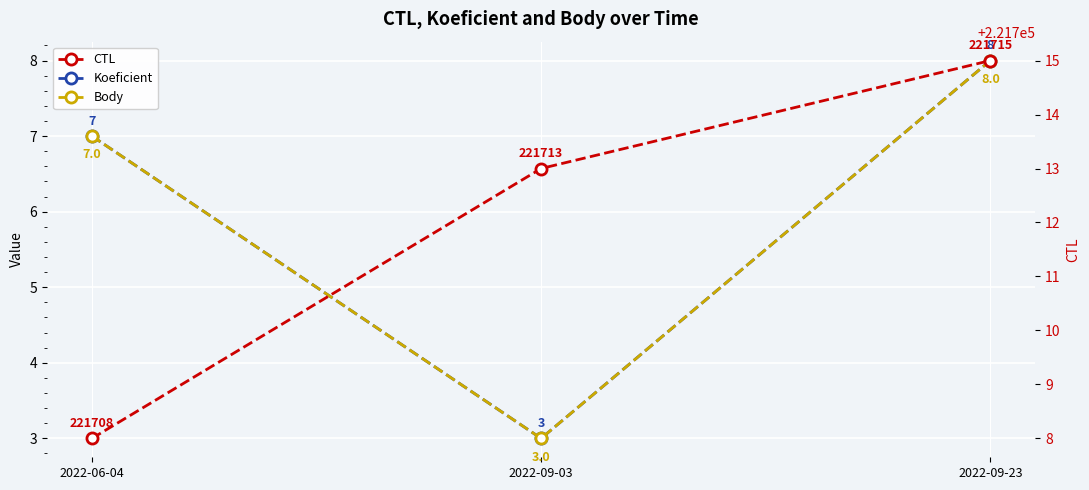

Between 2022-09-23 and 2022-09-03, which is larger?

2022-09-23